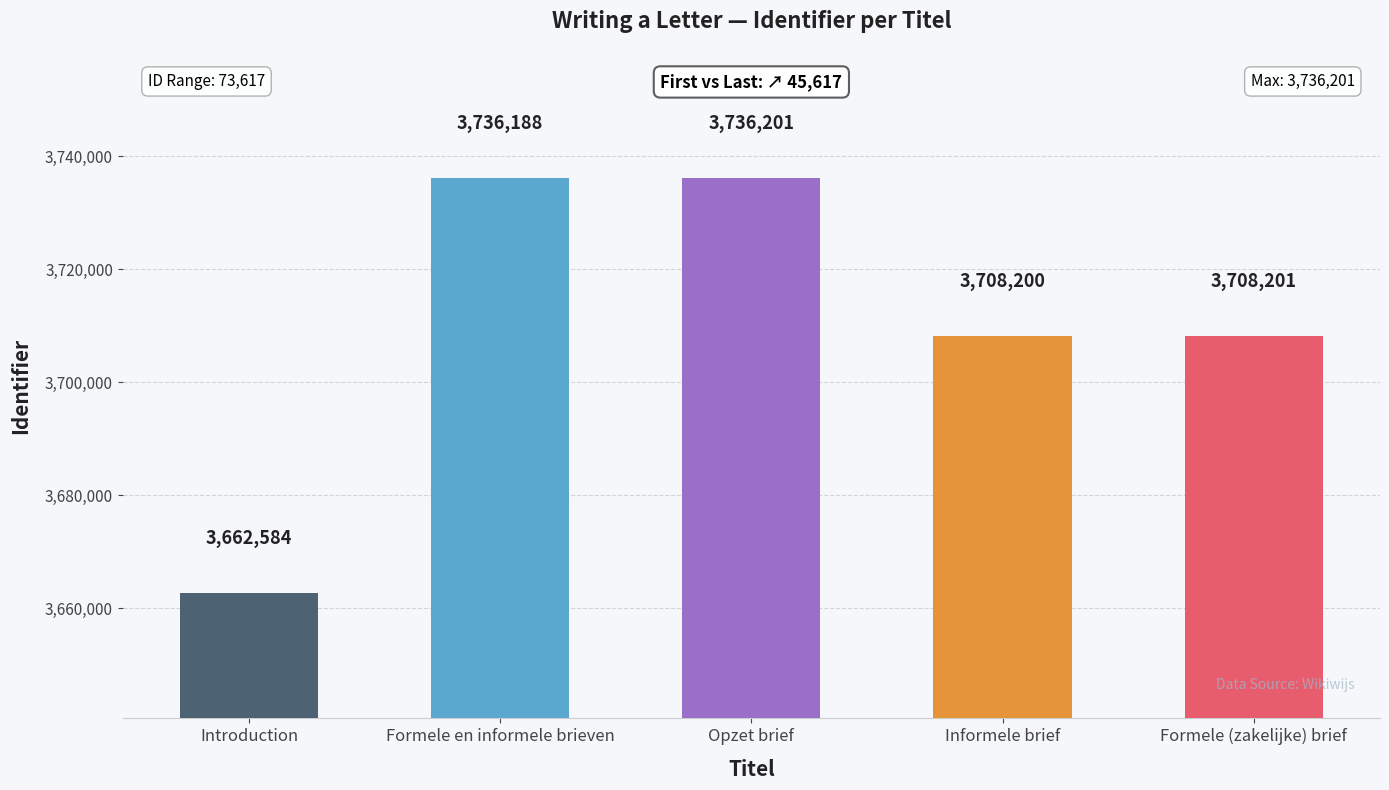

What is the minimum value shown in the chart?

3662584